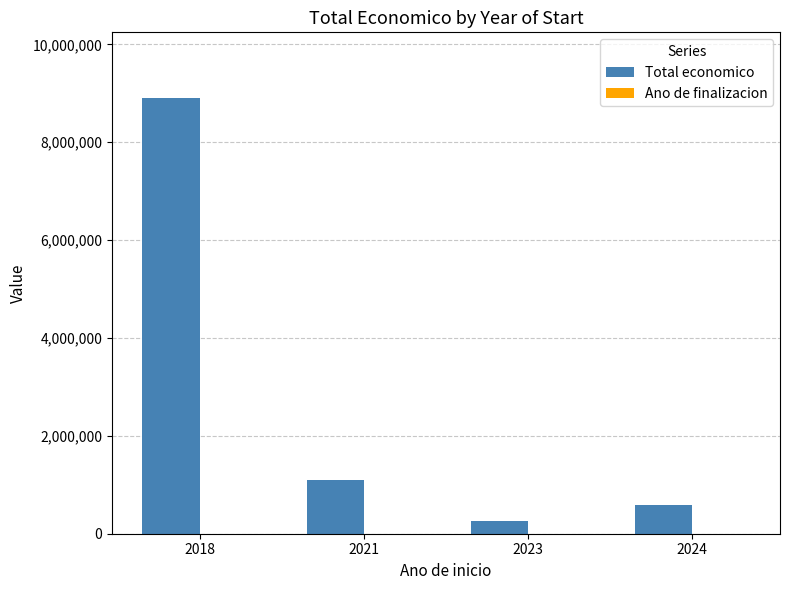

Which series has the largest total across all categories?

Total economico